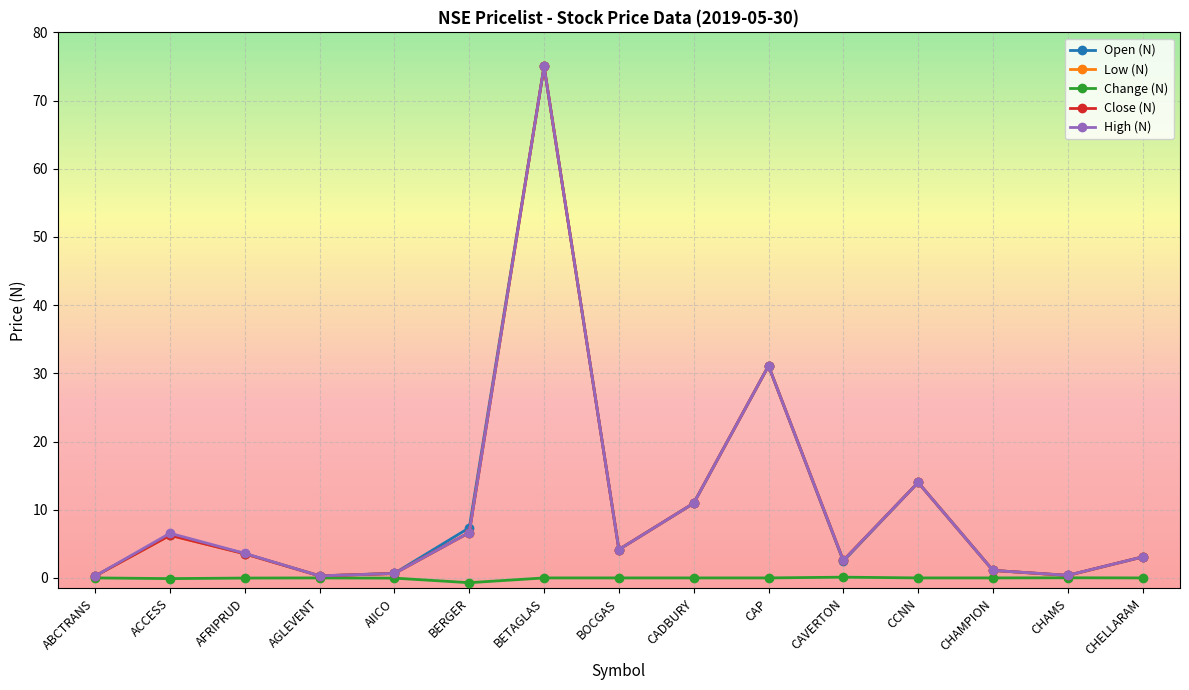

At which category is the sum across all series the highest?

BETAGLAS